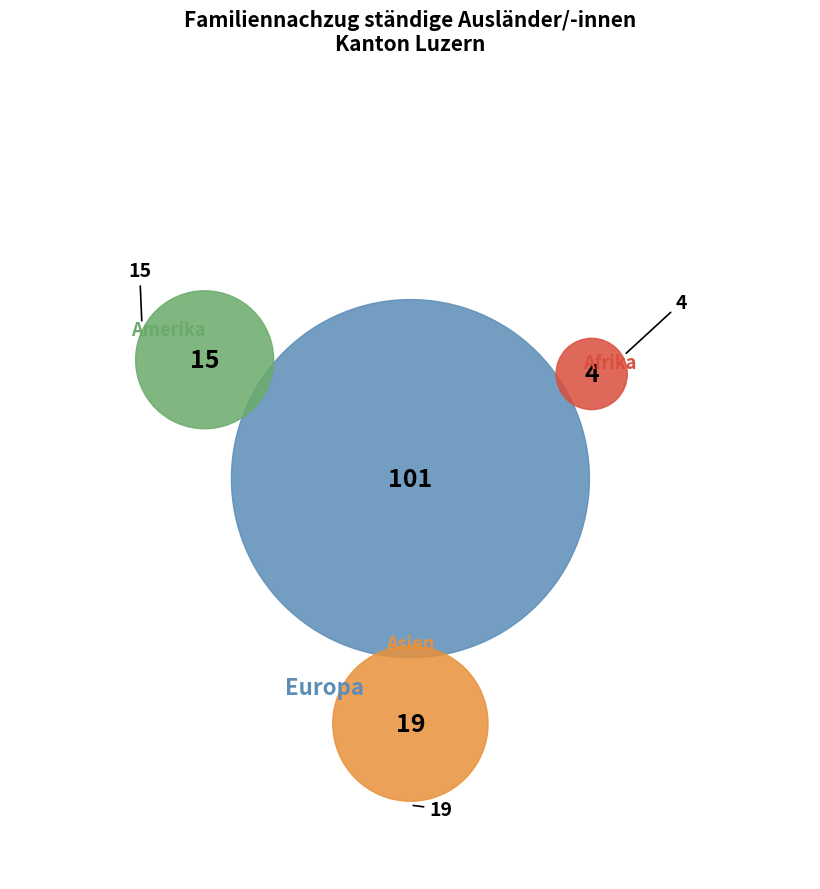

Which category has the biggest portion of the pie?

Europa